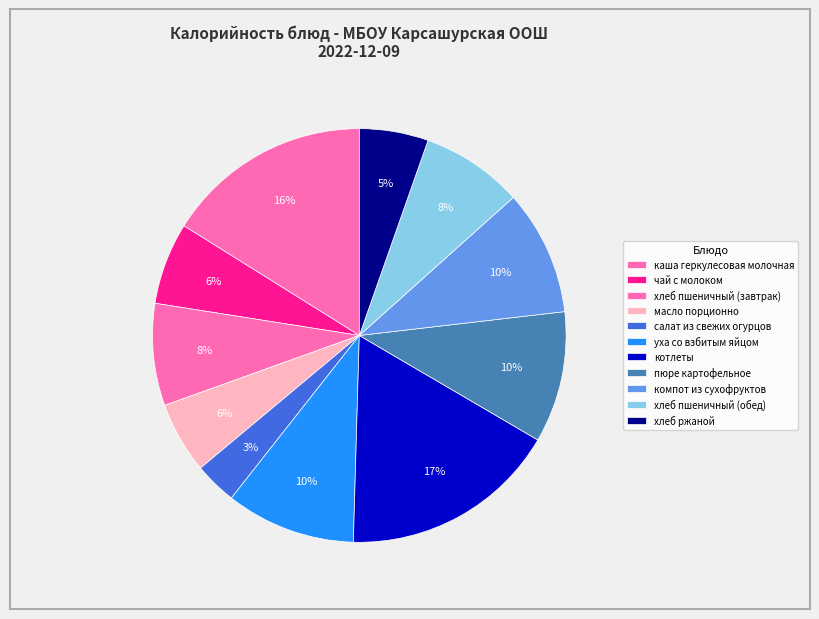

The компот из сухофруктов slice represents 16% of the pie. True or false?

False